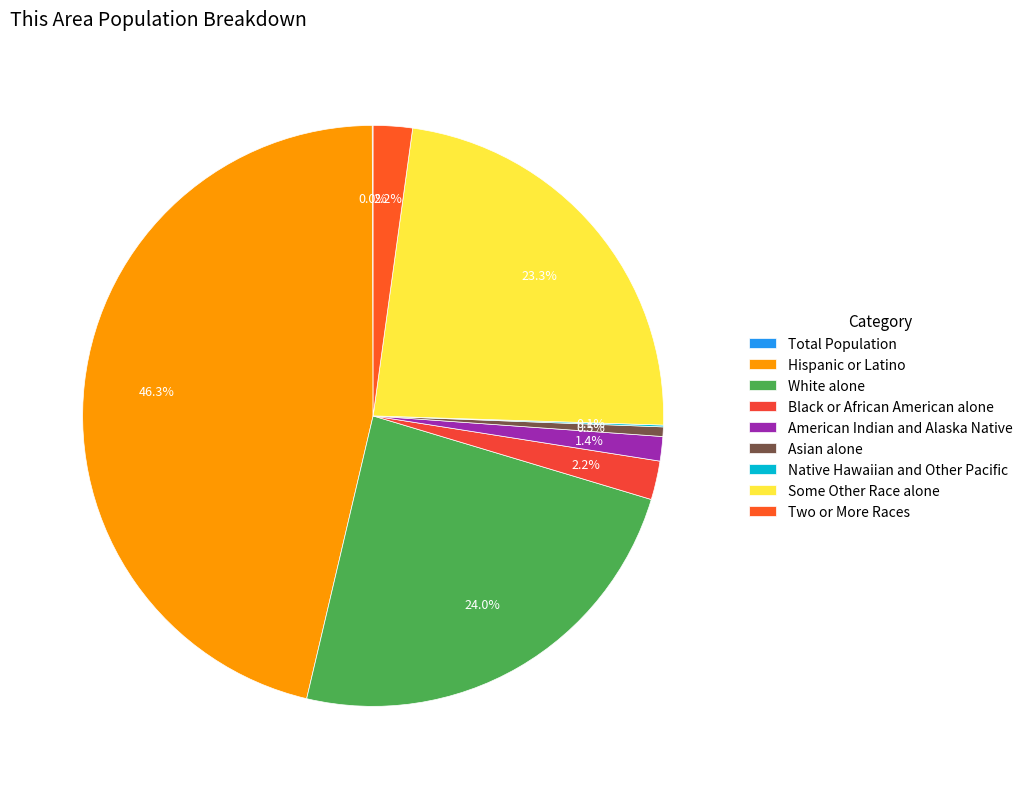

Rank the categories by value from highest to lowest.

Hispanic or Latino, White alone, Some Other Race alone, Two or More Races, Black or African American alone, American Indian and Alaska Native, Asian alone, Native Hawaiian and Other Pacific, Total Population